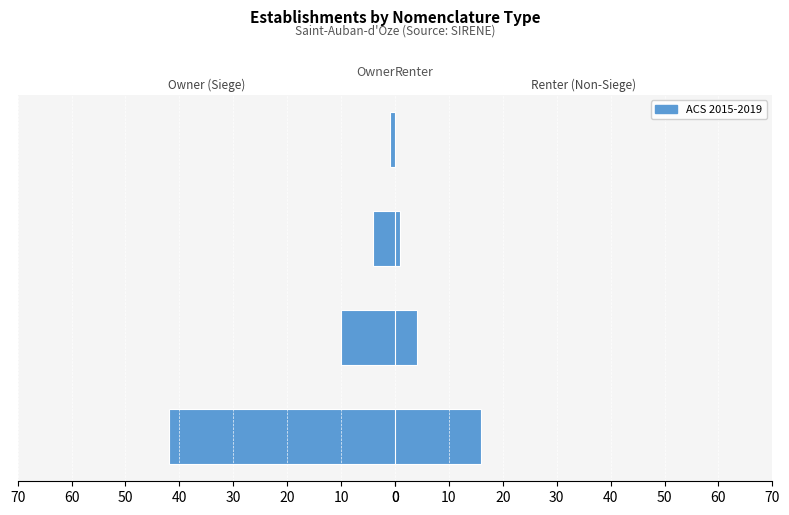

Are the bars horizontal?

Yes